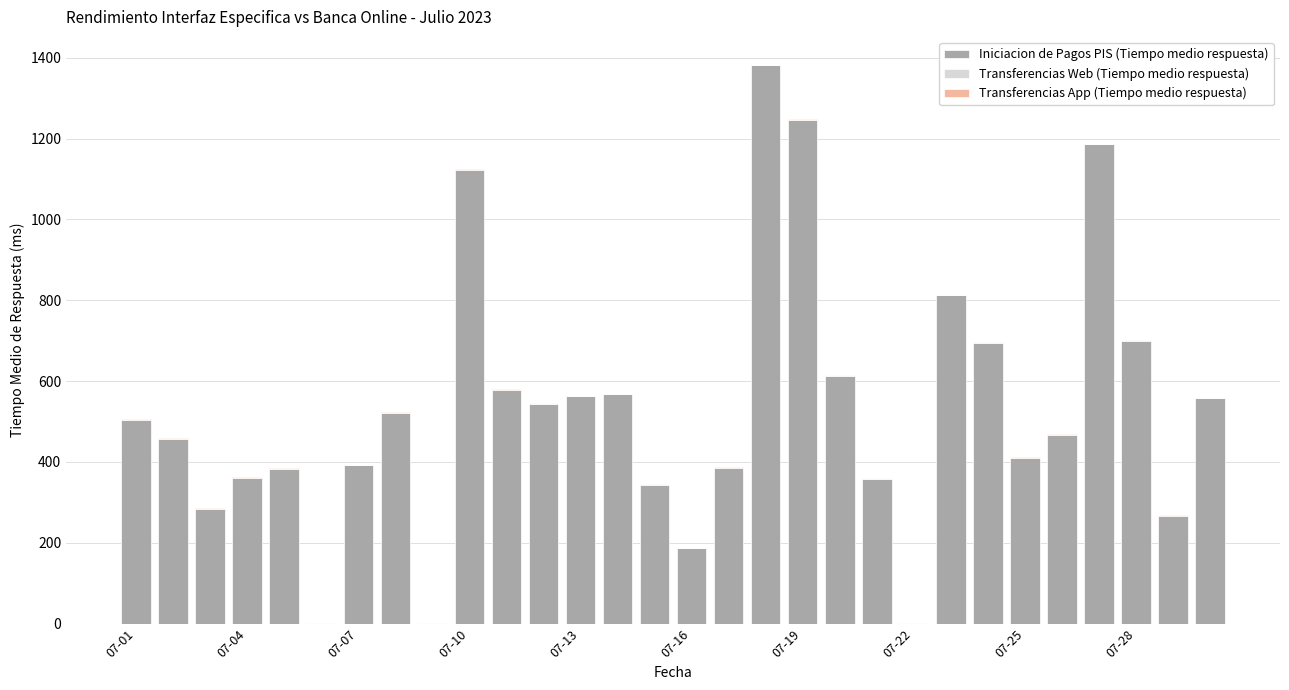

What is the sum of all Iniciacion de Pagos PIS (Tiempo medio respuesta) values?

15885.4